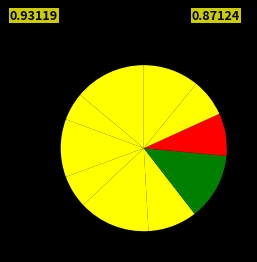

Which slice is the smallest?

SEKRETARIAT DAERAH PROVINSI KALIMANTAN